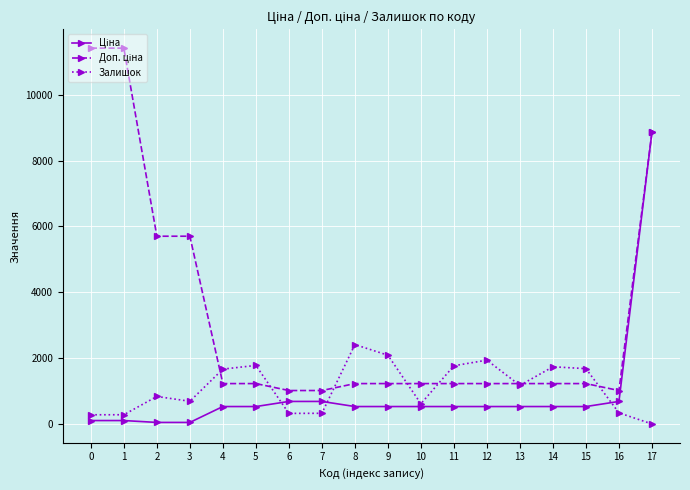

Between 9 and 16, which series saw the biggest shift?

Залишок